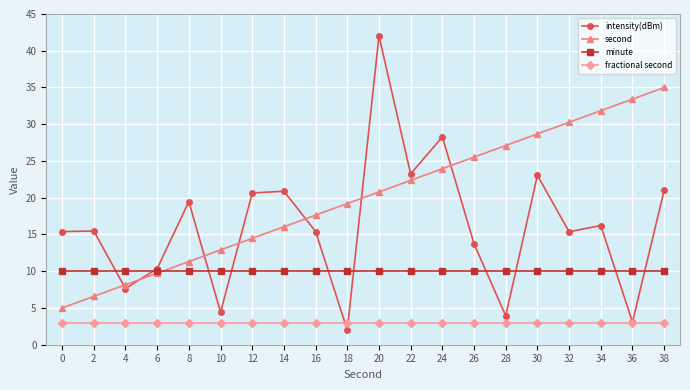

What is the value of the second point at the 18th from the left?

31.8